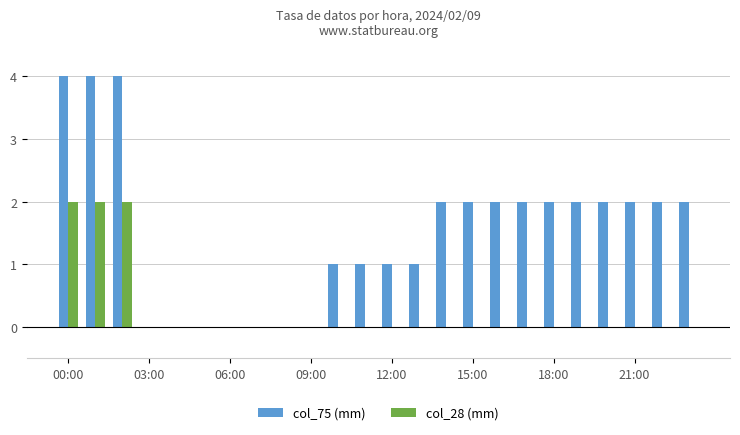

What is the average value of the col_75 (mm) series?

2